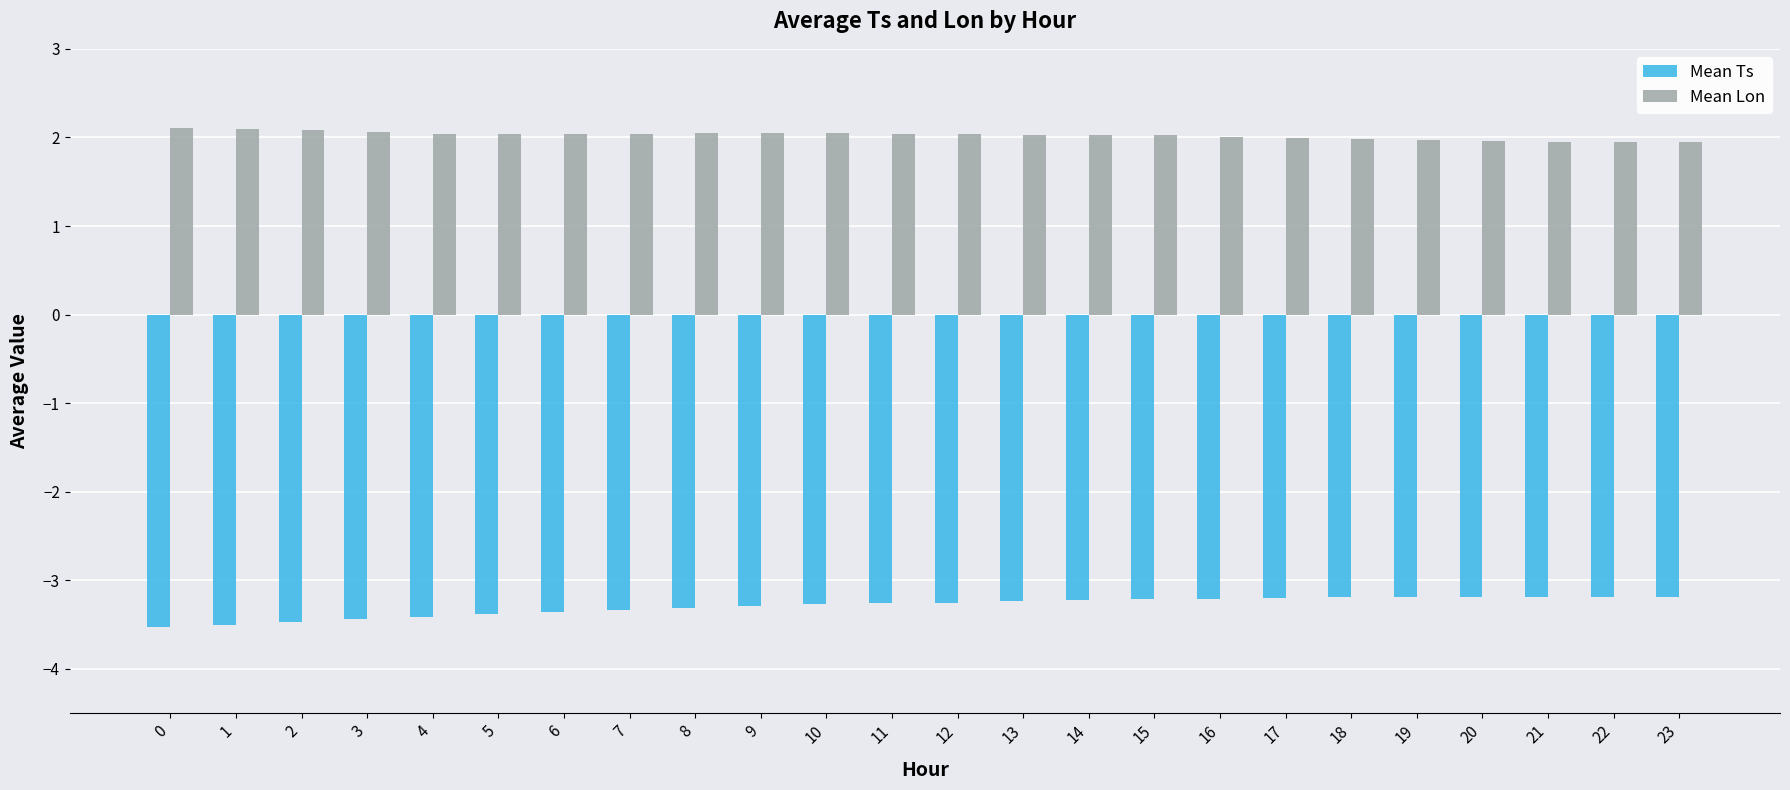

Which series has the widest spread of values?

Mean Ts